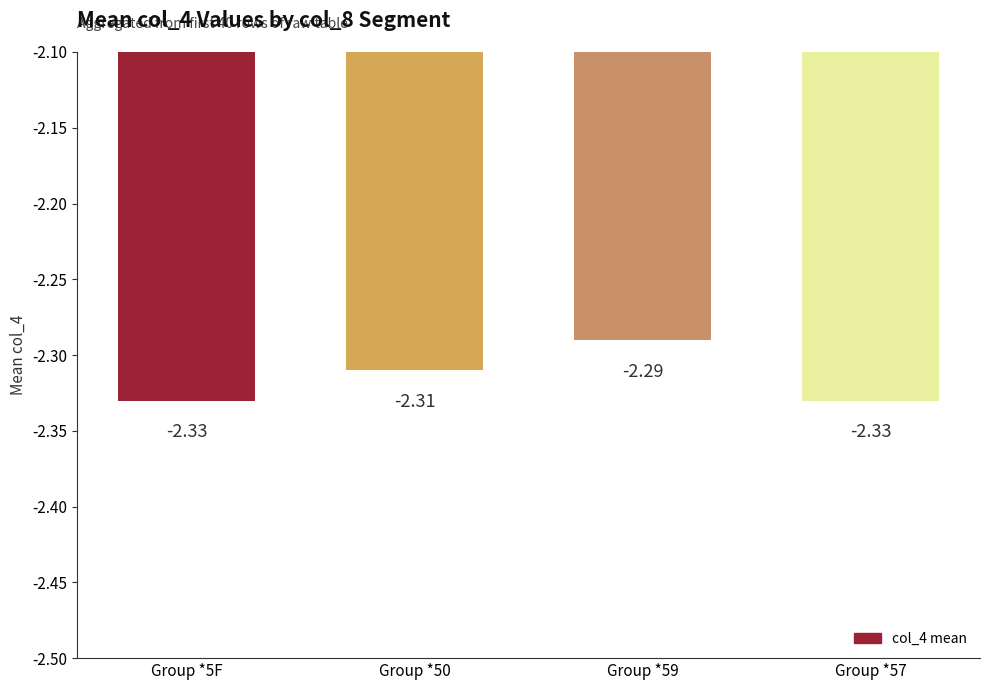

True or false: the data shows -3.8 at Group *59.

False